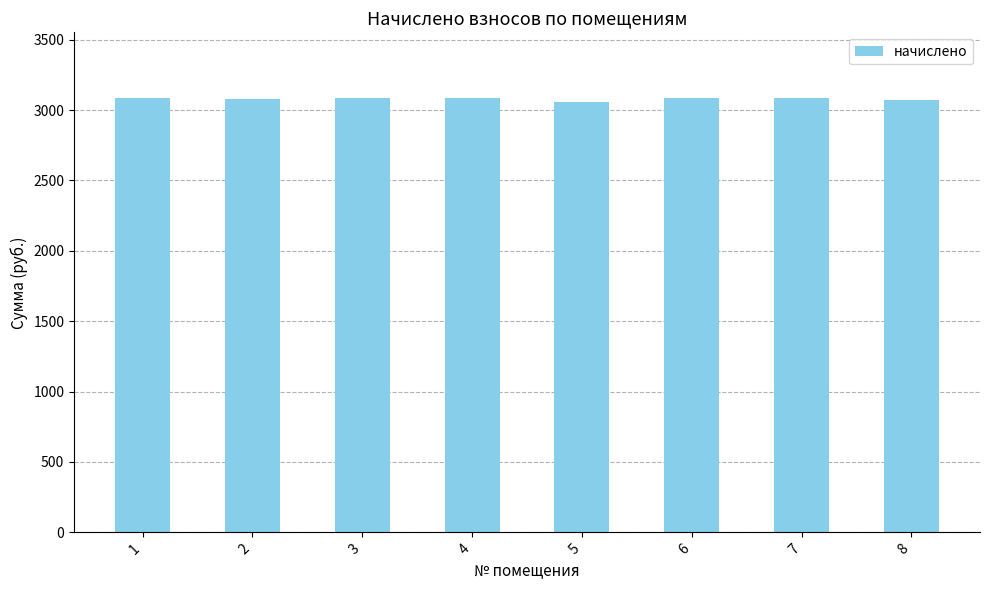

What is the greatest value displayed?

3088.4